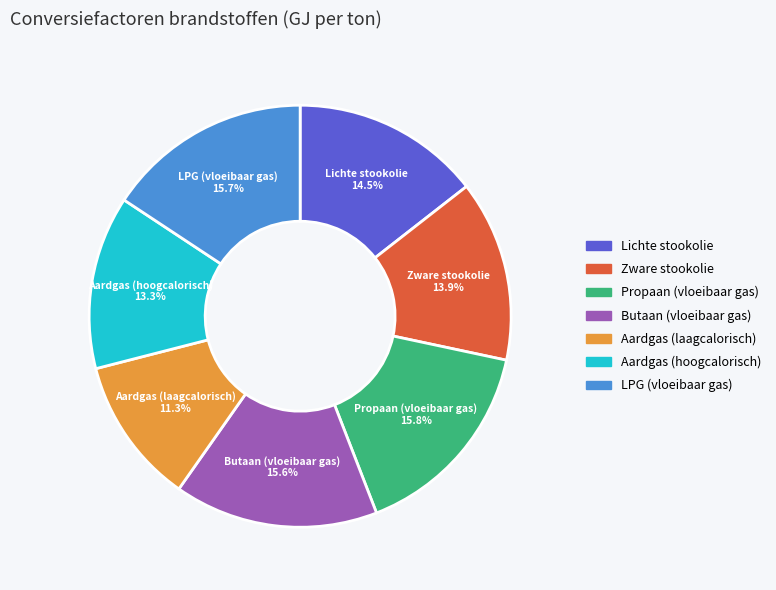

To the nearest percent, what is the average slice percentage?

14%